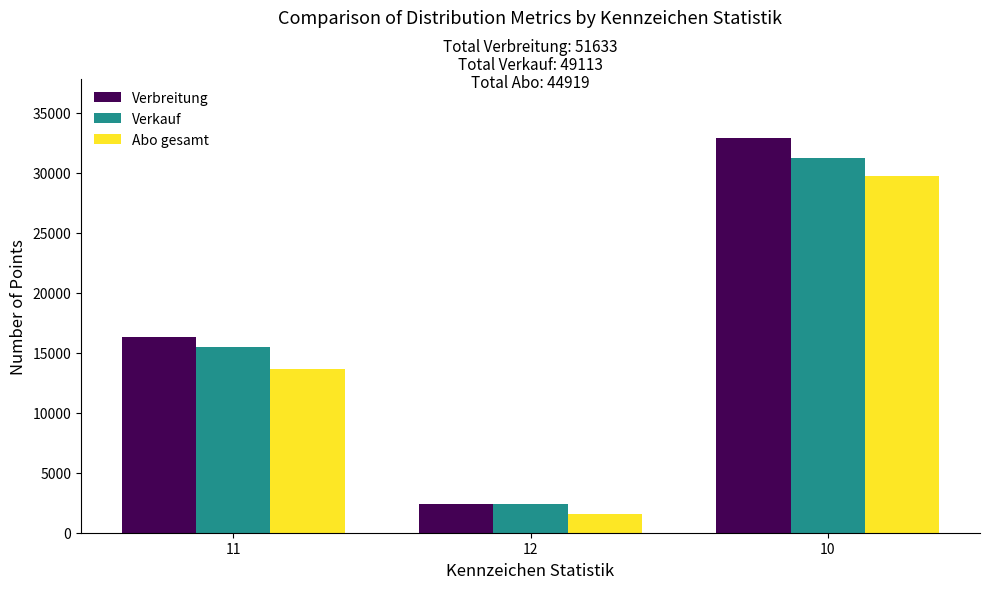

Which series changed the most between 11 and 10?

Verbreitung